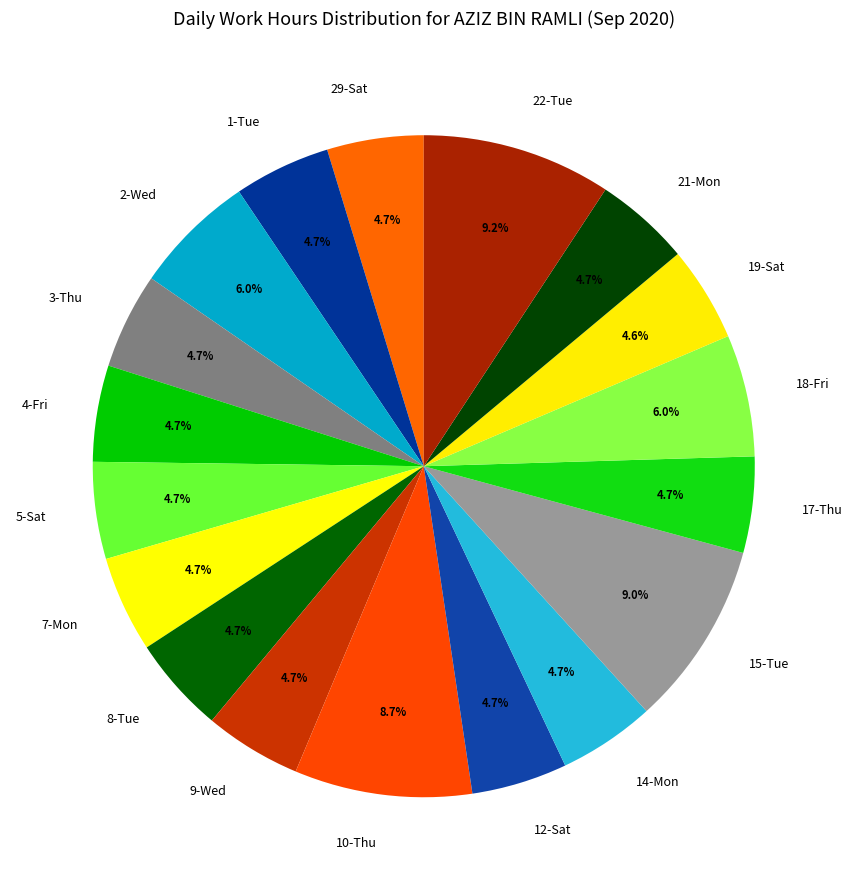

Does 5-Sat represent more than half of the total?

No